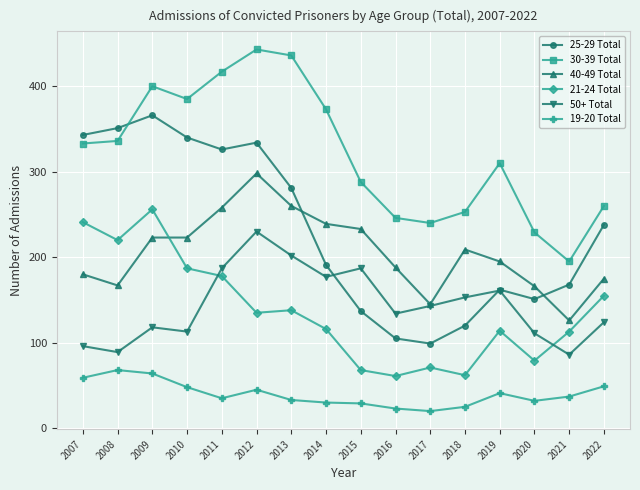

Count the number of data series in this chart.

6